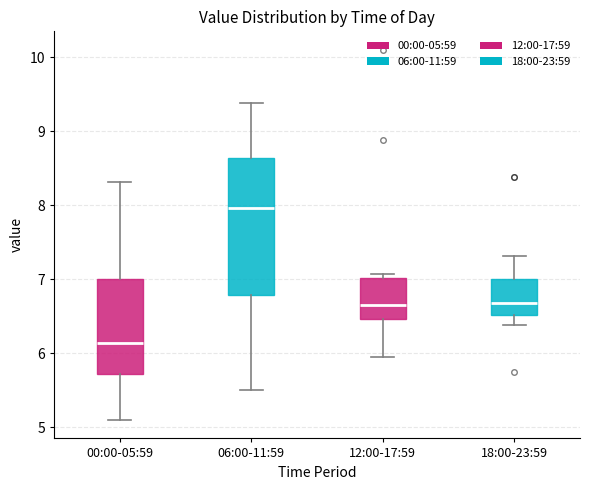

Reading left to right, read every box against the y-axis: the position of its median line, the range the box covers, and the ends of its whiskers. The values are not printed on the chart, so give them approximately, as read against the axis.

00:00-05:59: median 6.1, box 5.7 to 7.0, whiskers 5.1 to 8.3
06:00-11:59: median 8.0, box 6.8 to 8.6, whiskers 5.5 to 9.4
12:00-17:59: median 6.7, box 6.5 to 7.0, whiskers 6.0 to 7.1
18:00-23:59: median 6.7, box 6.5 to 7.0, whiskers 6.4 to 7.3